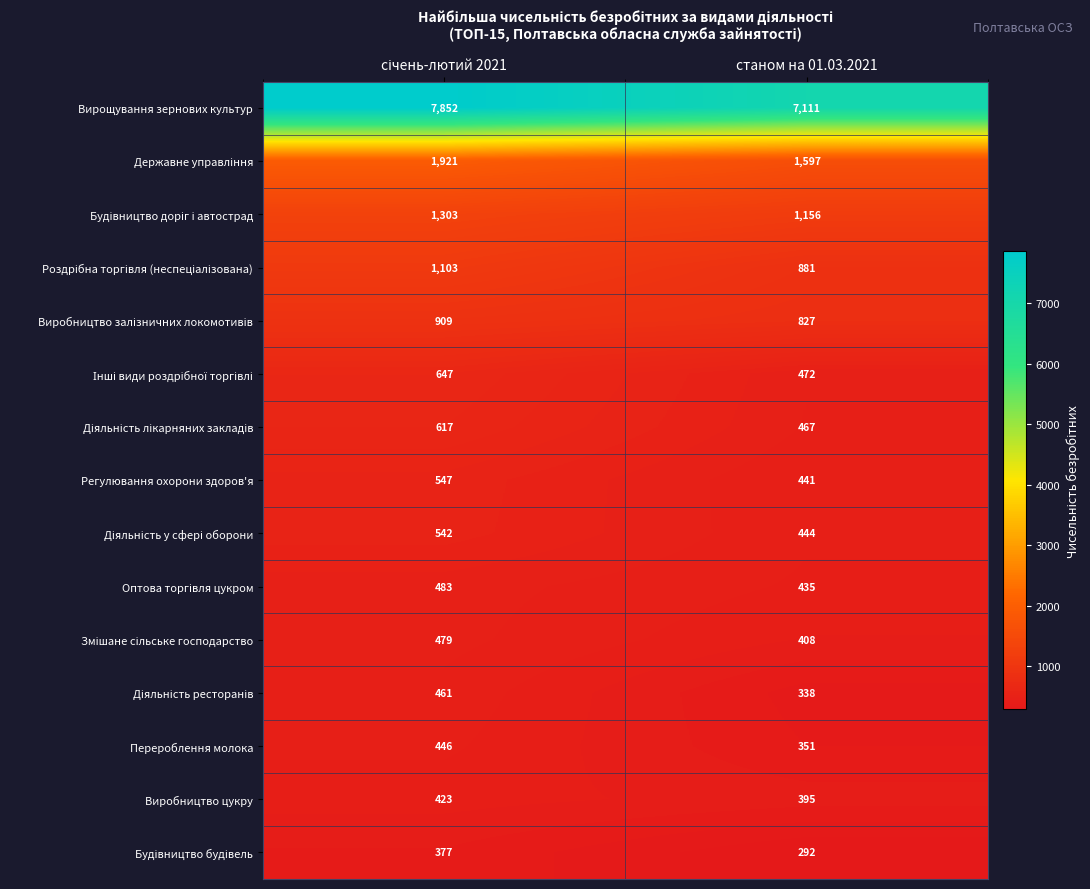

Which series has the largest total across all categories?

Вирощування зернових культур